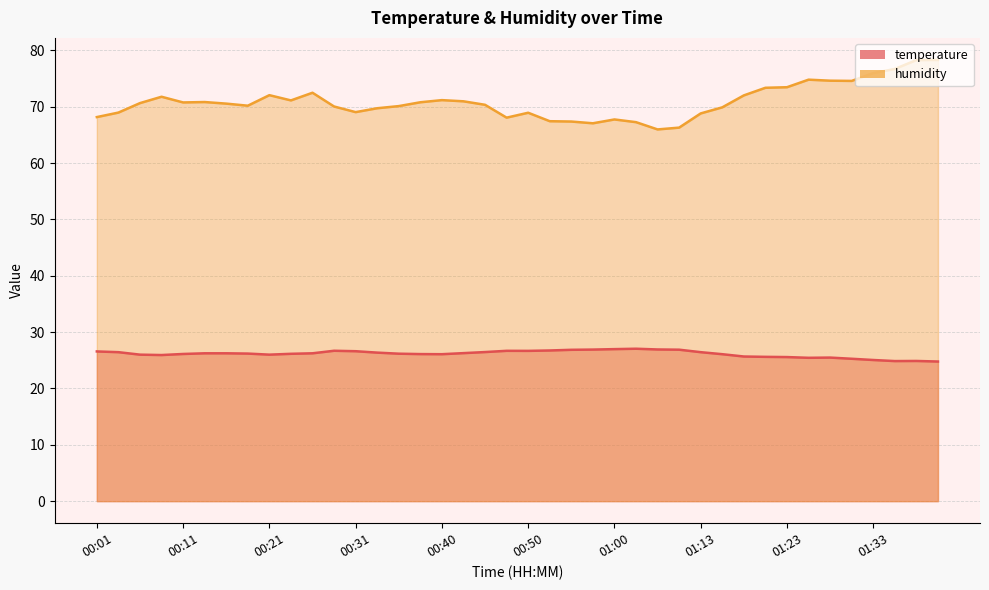

At which category does temperature reach its first local valley?

00:08